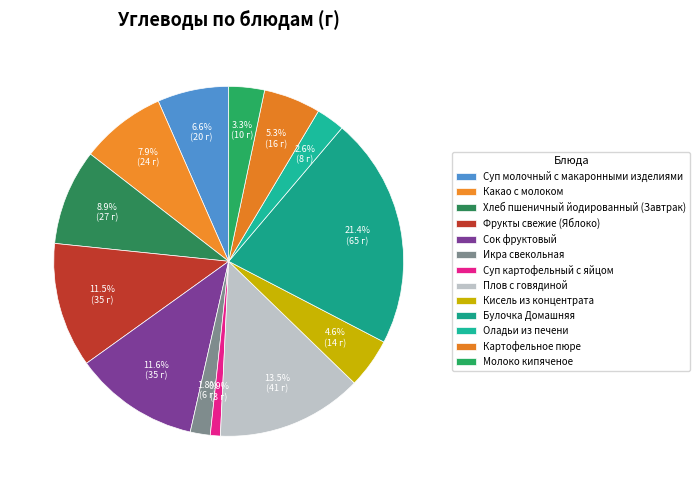

How many segments does this pie chart have?

13